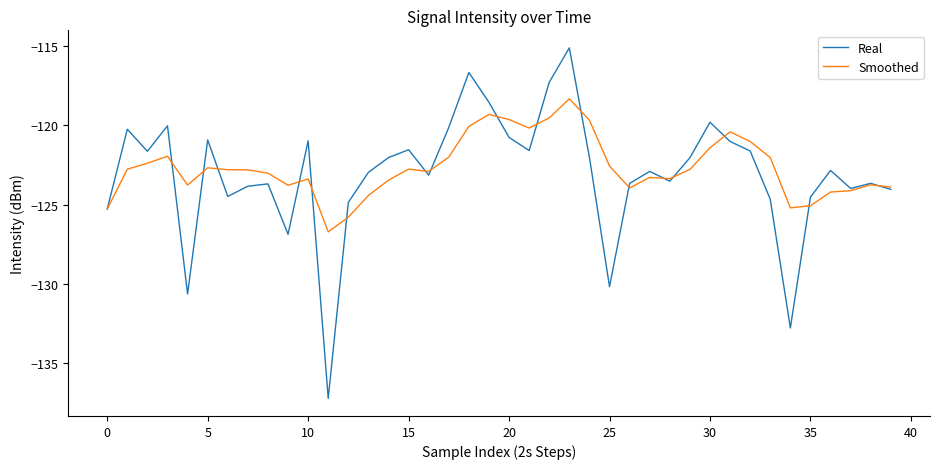

Which series has the widest spread of values?

Real